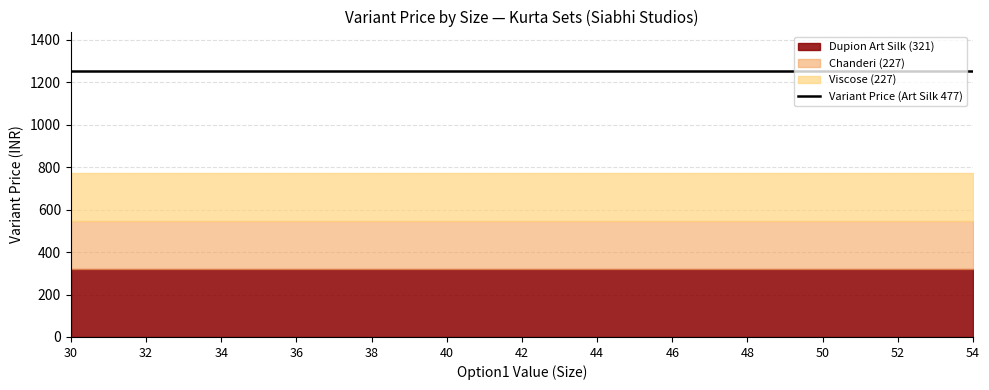

True or false: Variant Inventory Qty has more than 1 points higher than both neighbors.

False